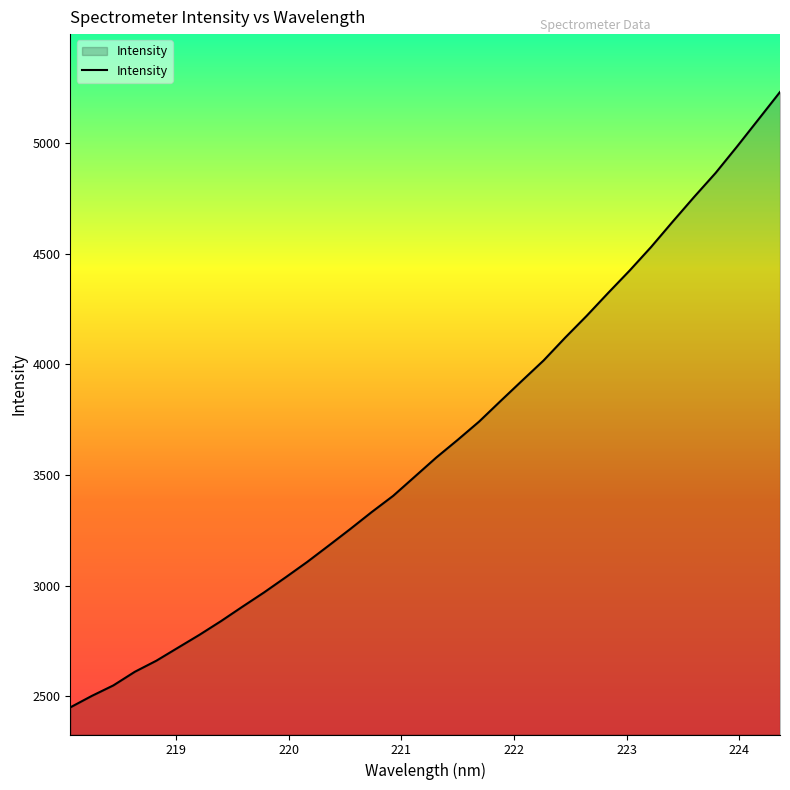

What is the maximum value shown in the chart?

5229.7